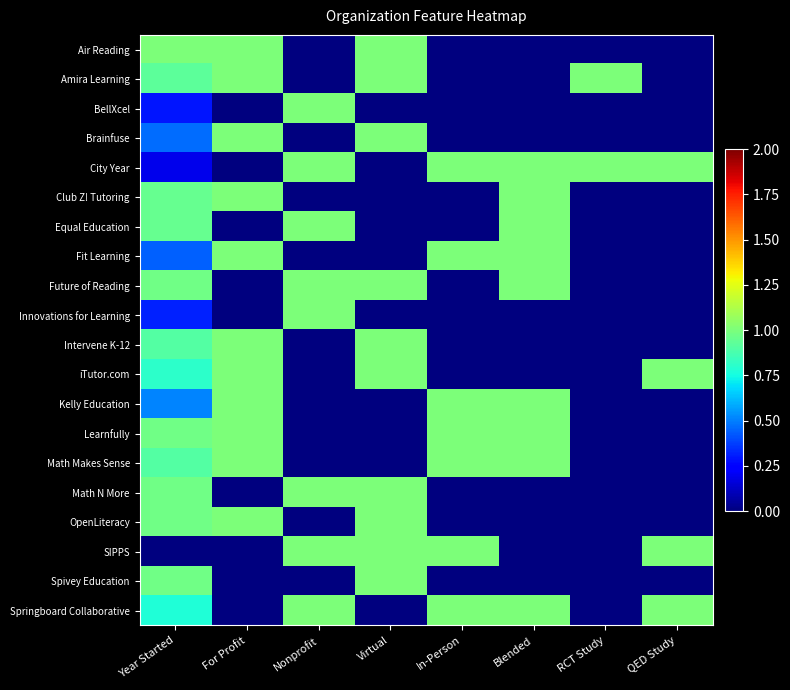

What is the difference between the highest and lowest values at Virtual?

1.0